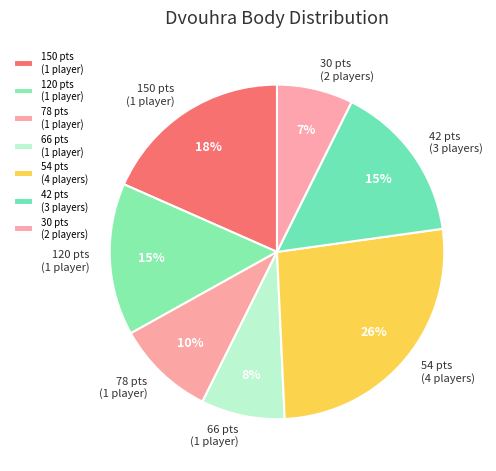

What is the ratio of the value at 30 pts (2 players) to the value at 120 pts (1 player)?

0.5